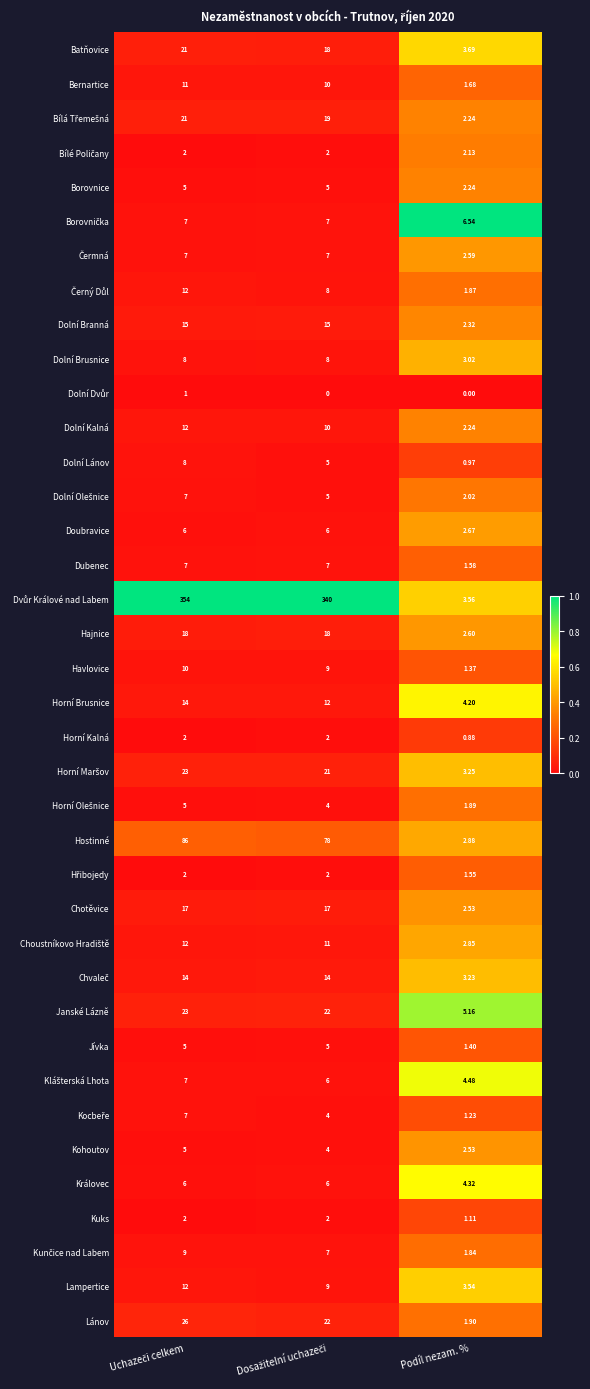

How many distinct data groups are displayed?

38